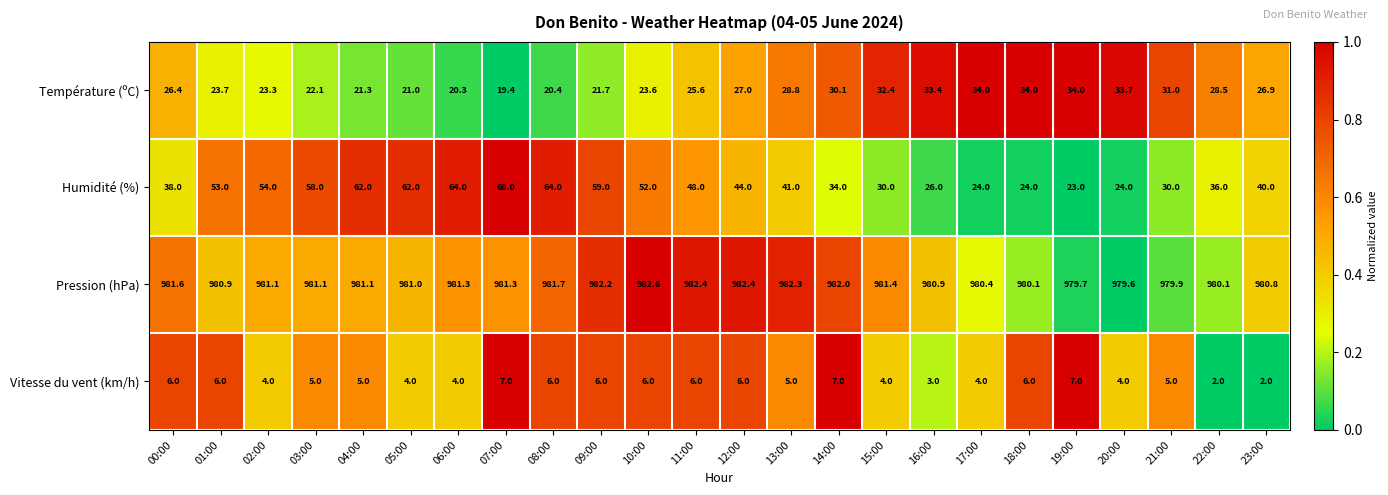

What is the maximum value for Température (ºC)?

34.0